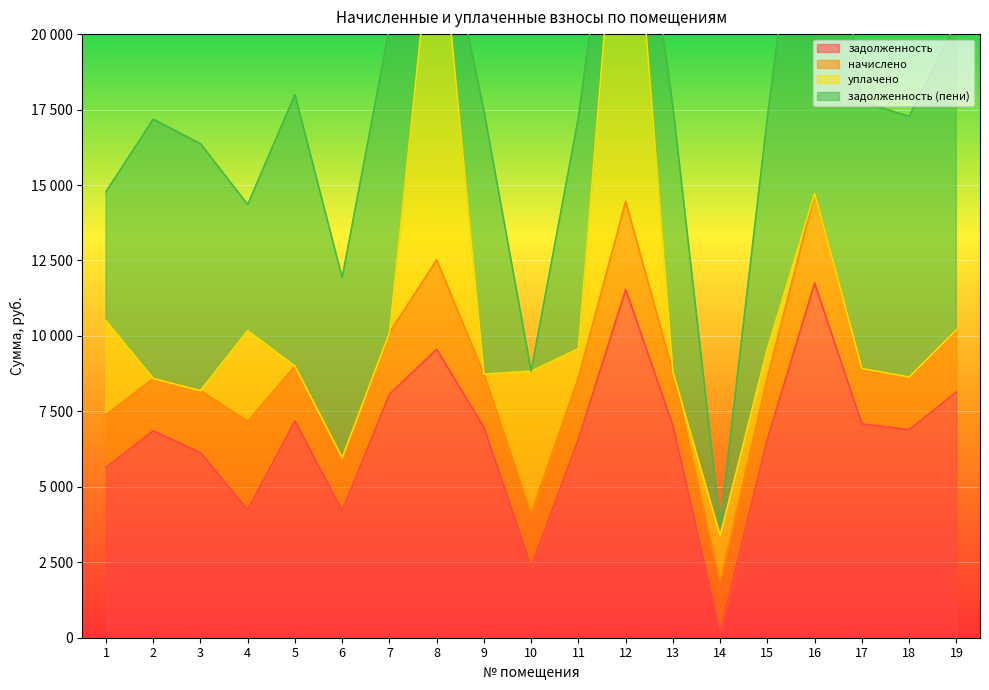

Is the value of начислено at 13 greater than the value of уплачено at 13?

Yes